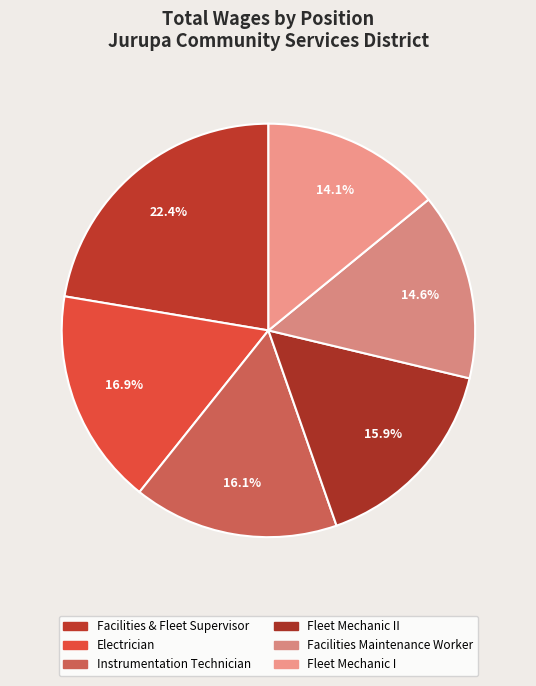

Does any single category account for the majority?

No